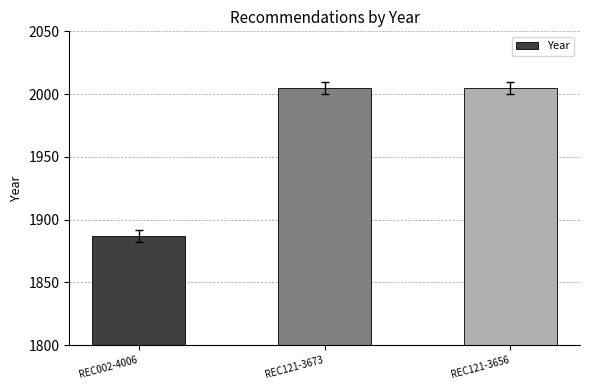

How many distinct data groups are displayed?

1